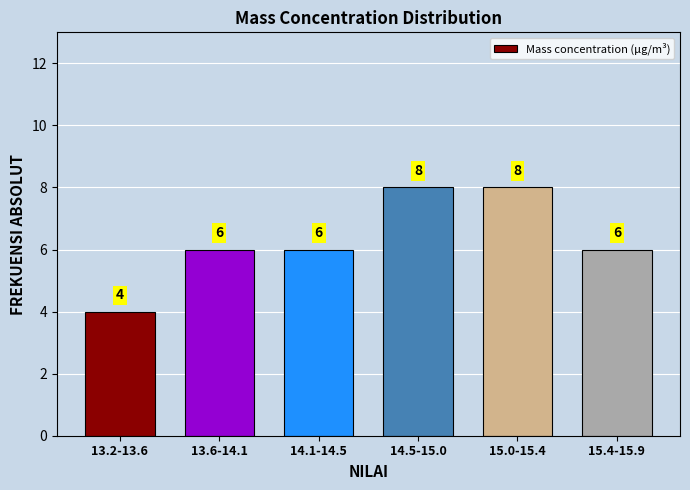

Reading left to right, list all the values displayed in this chart.

4	6	6	8	8	6